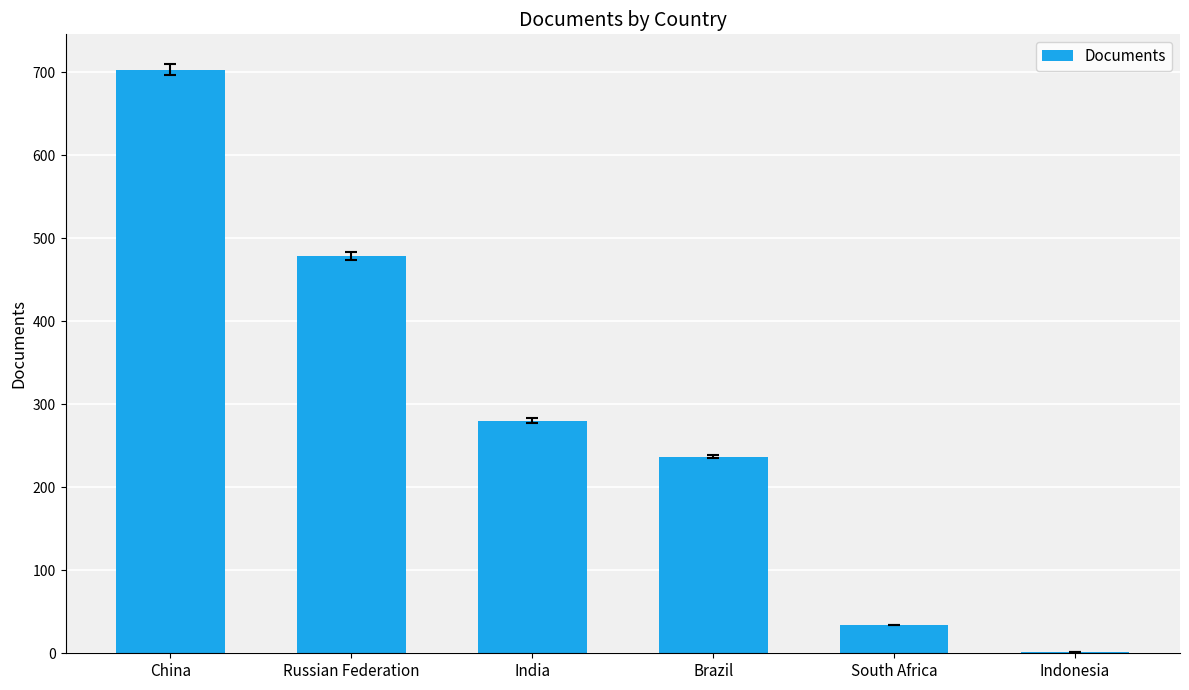

True or false: the data shows 366 at Brazil.

False